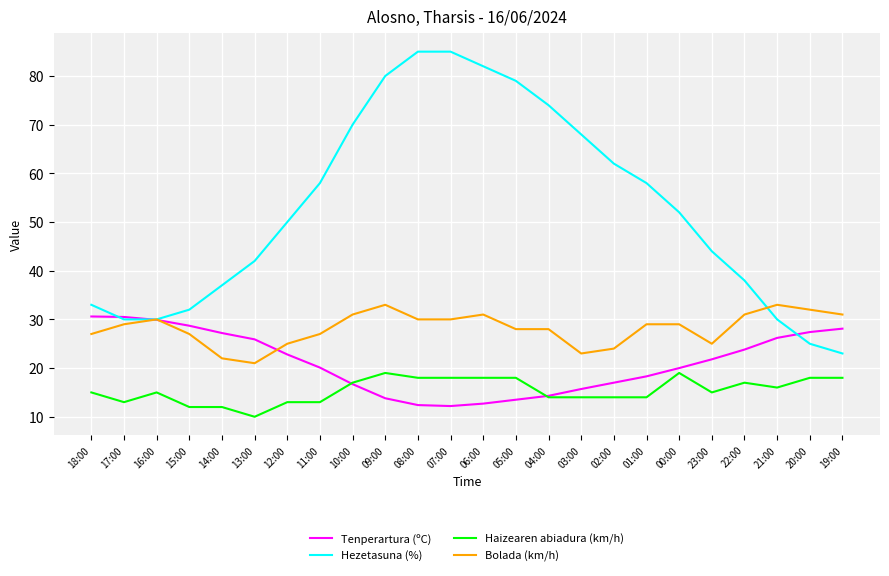

True or false: Haizearen abiadura (km/h) and Hezetasuna (%) intersect in this chart.

False